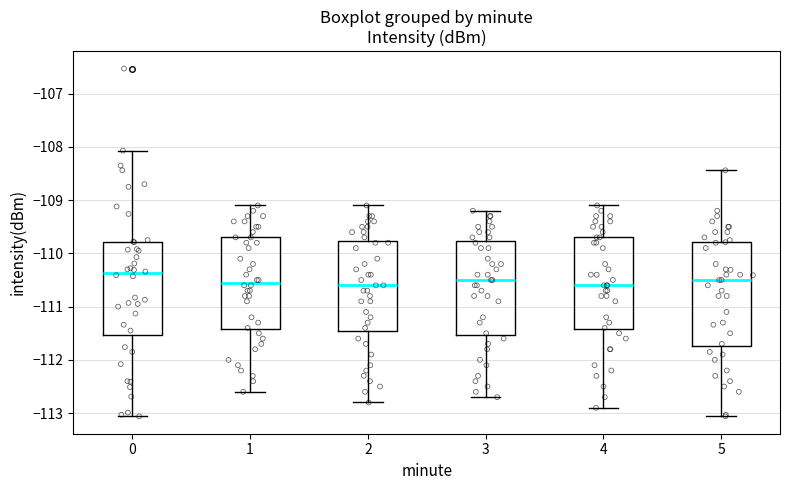

Reading left to right, transcribe this box plot: for each box, give where its median line is, the range the box spans, and where its two whiskers end, as read against the y-axis. The values are not printed on the chart, so give them approximately, as read against the axis.

0: median -110.4, box -111.5 to -109.8, whiskers -113.1 to -108.1
1: median -110.5, box -111.4 to -109.7, whiskers -112.6 to -109.1
2: median -110.6, box -111.4 to -109.8, whiskers -112.8 to -109.1
3: median -110.5, box -111.5 to -109.8, whiskers -112.7 to -109.2
4: median -110.6, box -111.4 to -109.7, whiskers -112.9 to -109.1
5: median -110.5, box -111.7 to -109.8, whiskers -113.1 to -108.4